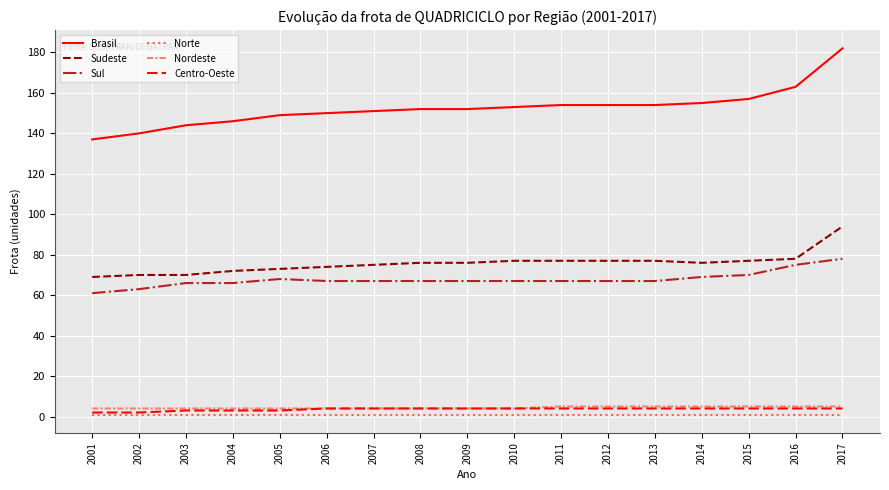

Reading right to left, extract all data points from this chart.

Brasil: 2017=182	2016=163	2015=157	2014=155	2013=154	2012=154	2011=154	2010=153	2009=152	2008=152	2007=151	2006=150	2005=149	2004=146	2003=144	2002=140	2001=137
Sudeste: 2017=94	2016=78	2015=77	2014=76	2013=77	2012=77	2011=77	2010=77	2009=76	2008=76	2007=75	2006=74	2005=73	2004=72	2003=70	2002=70	2001=69
Sul: 2017=78	2016=75	2015=70	2014=69	2013=67	2012=67	2011=67	2010=67	2009=67	2008=67	2007=67	2006=67	2005=68	2004=66	2003=66	2002=63	2001=61
Norte: 2017=1	2016=1	2015=1	2014=1	2013=1	2012=1	2011=1	2010=1	2009=1	2008=1	2007=1	2006=1	2005=1	2004=1	2003=1	2002=1	2001=1
Nordeste: 2017=5	2016=5	2015=5	2014=5	2013=5	2012=5	2011=5	2010=4	2009=4	2008=4	2007=4	2006=4	2005=4	2004=4	2003=4	2002=4	2001=4
Centro-Oeste: 2017=4	2016=4	2015=4	2014=4	2013=4	2012=4	2011=4	2010=4	2009=4	2008=4	2007=4	2006=4	2005=3	2004=3	2003=3	2002=2	2001=2